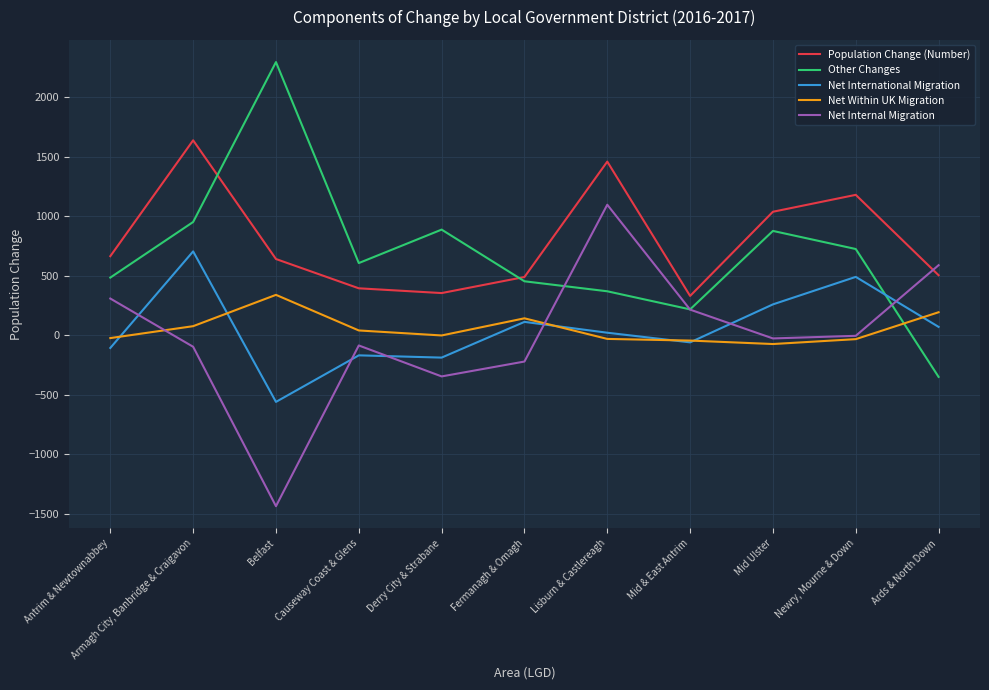

True or false: Net International Migration has more than 1 points higher than both neighbors.

True